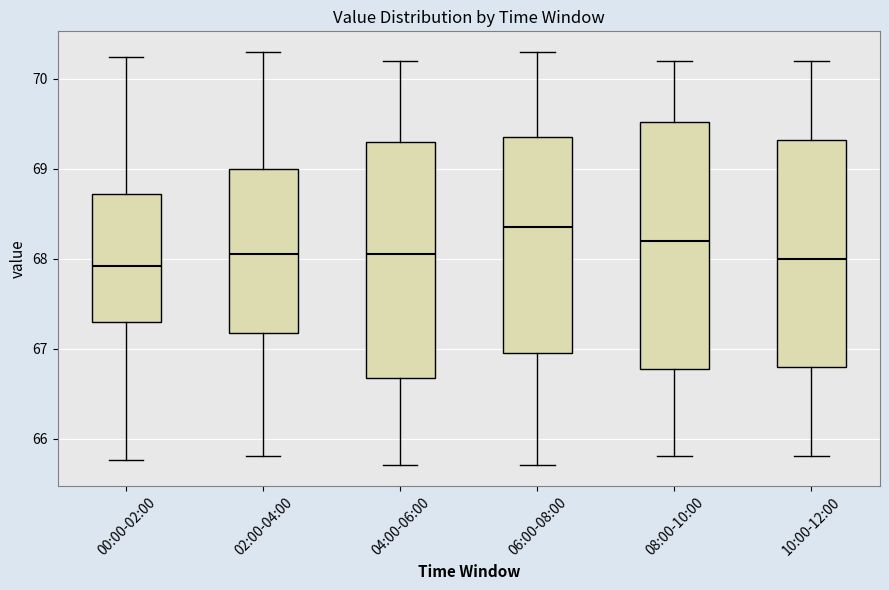

Comparing the boxes themselves (not the whiskers), which one is the tallest?

08:00-10:00